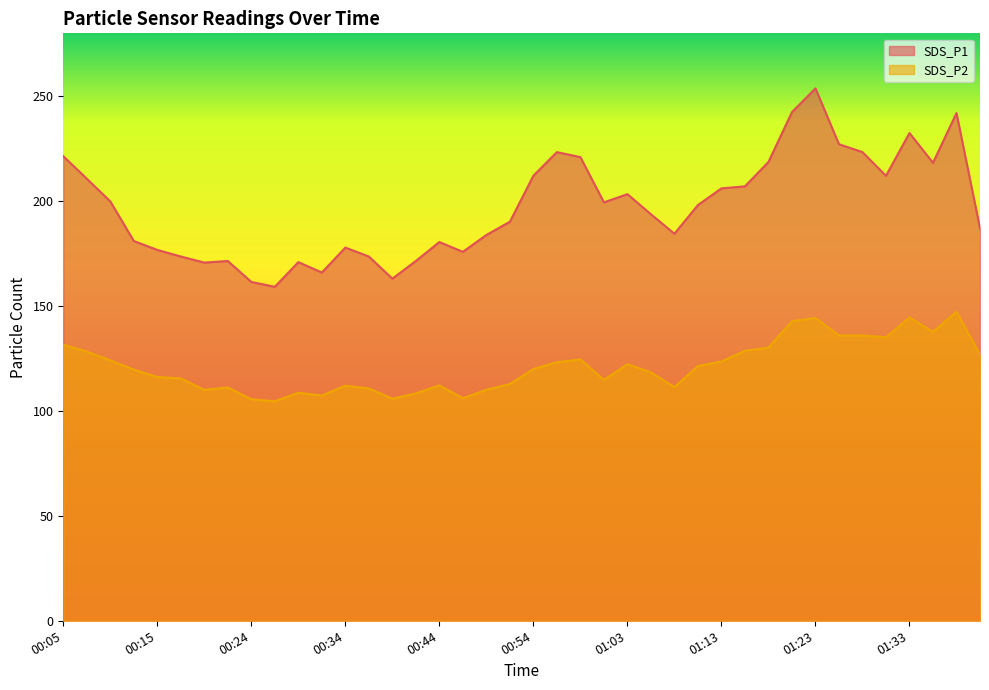

In SDS_P1, how many points are lower than both neighbors (excluding endpoints)?

9